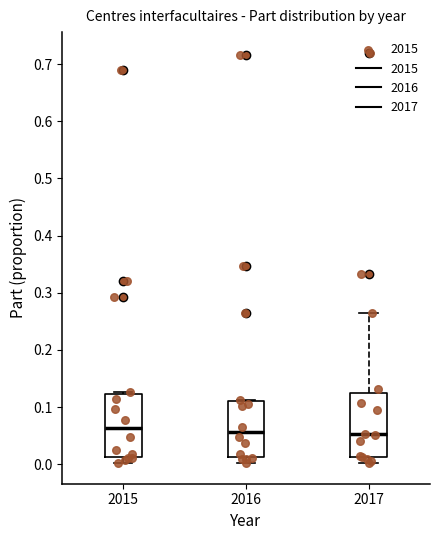

Reading left to right, read every box against the y-axis: the position of its median line, the range the box covers, and the ends of its whiskers. The values are not printed on the chart, so give them approximately, as read against the axis.

2015: median 0.06, box 0.01 to 0.12, whiskers 0.00 to 0.13
2016: median 0.06, box 0.01 to 0.11, whiskers 0.00 to 0.11
2017: median 0.05, box 0.01 to 0.12, whiskers 0.00 to 0.27